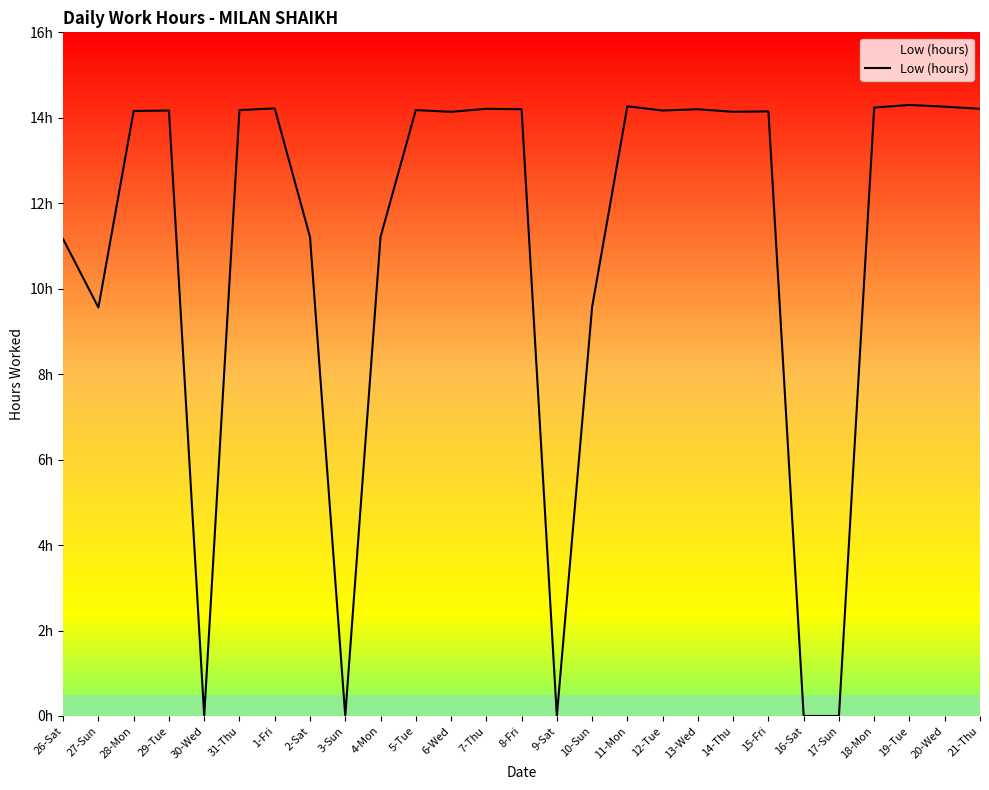

What is the sum of all values?

294.1